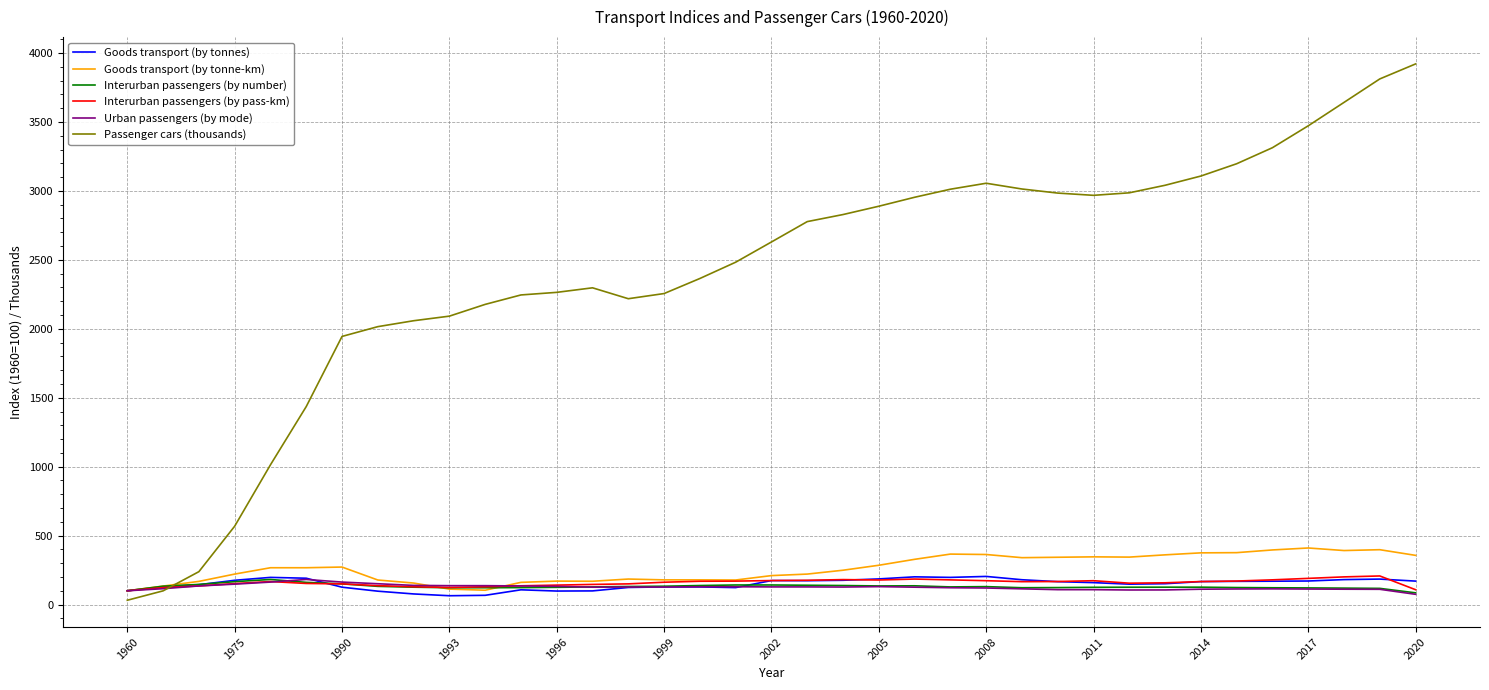

What is the highest value of the Goods transport (by tonne-km) series?

410.3